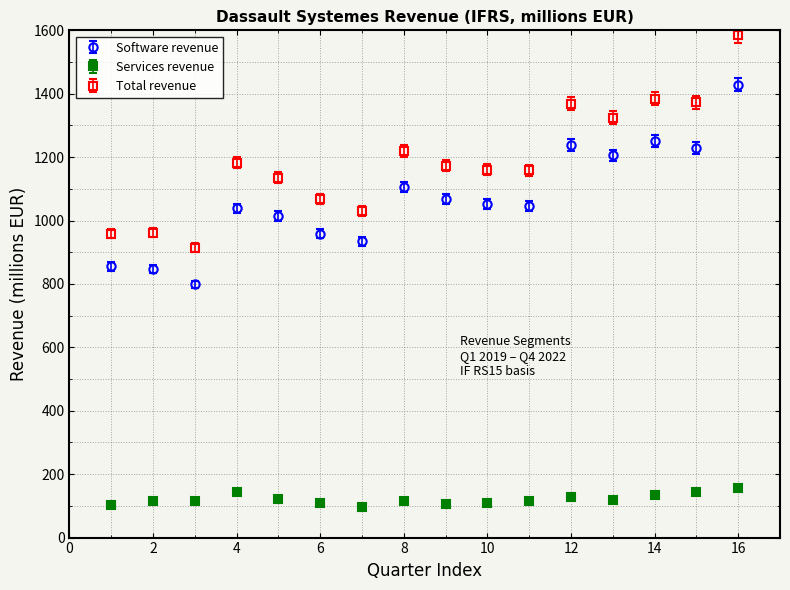

At how many categories does at least one series exceed 388?

16